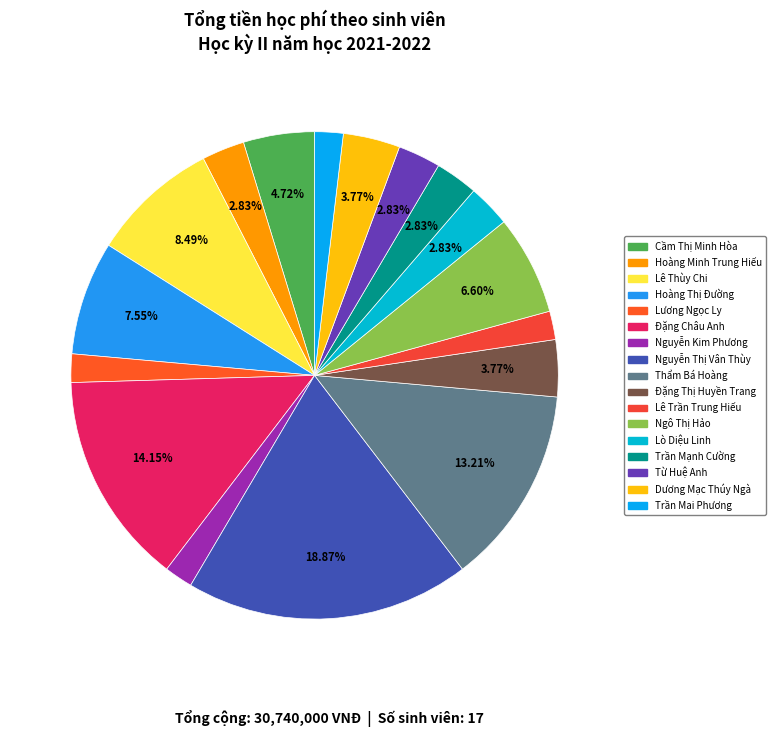

How many slices are in this pie chart?

17